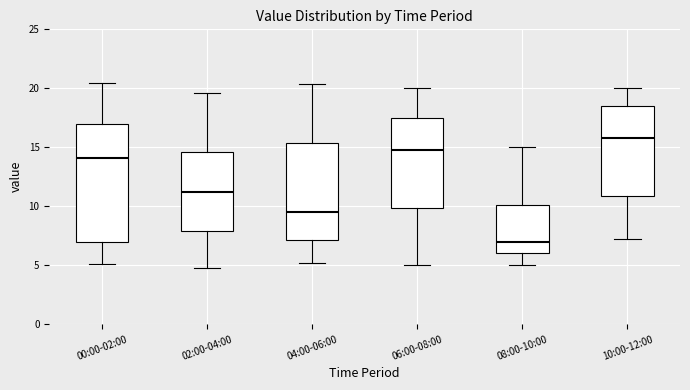

Reading left to right, read every box against the y-axis: the position of its median line, the range the box covers, and the ends of its whiskers. The values are not printed on the chart, so give them approximately, as read against the axis.

00:00-02:00: median 14.0, box 7.0 to 17.0, whiskers 5.0 to 20.5
02:00-04:00: median 11.5, box 8.0 to 14.5, whiskers 5.0 to 19.5
04:00-06:00: median 9.5, box 7.0 to 15.5, whiskers 5.0 to 20.5
06:00-08:00: median 15.0, box 10.0 to 17.5, whiskers 5.0 to 20.0
08:00-10:00: median 7.0, box 6.0 to 10.0, whiskers 5.0 to 15.0
10:00-12:00: median 16.0, box 11.0 to 18.5, whiskers 7.0 to 20.0